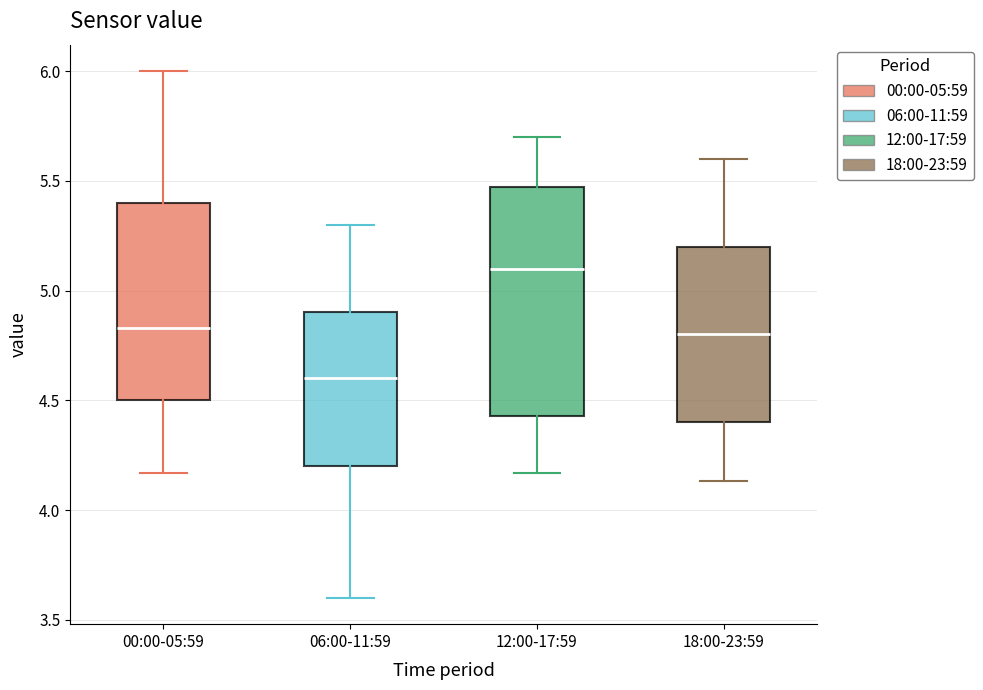

Reading left to right, read every box against the y-axis: the position of its median line, the range the box covers, and the ends of its whiskers. The values are not printed on the chart, so give them approximately, as read against the axis.

00:00-05:59: median 4.85, box 4.50 to 5.40, whiskers 4.15 to 6.00
06:00-11:59: median 4.60, box 4.20 to 4.90, whiskers 3.60 to 5.30
12:00-17:59: median 5.10, box 4.45 to 5.45, whiskers 4.15 to 5.70
18:00-23:59: median 4.80, box 4.40 to 5.20, whiskers 4.15 to 5.60